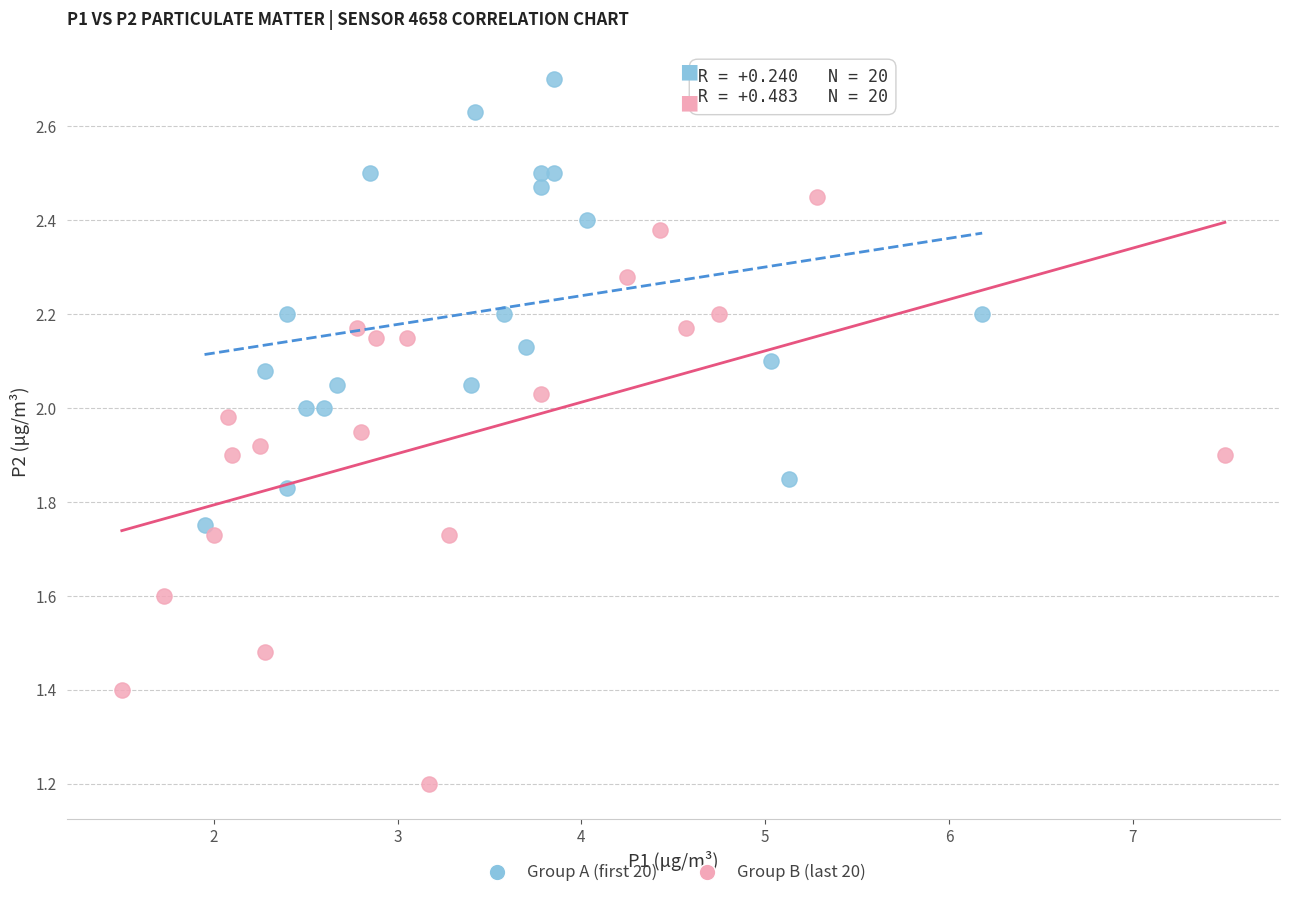

Which series contains the highest Y value?

Group A (first 20)